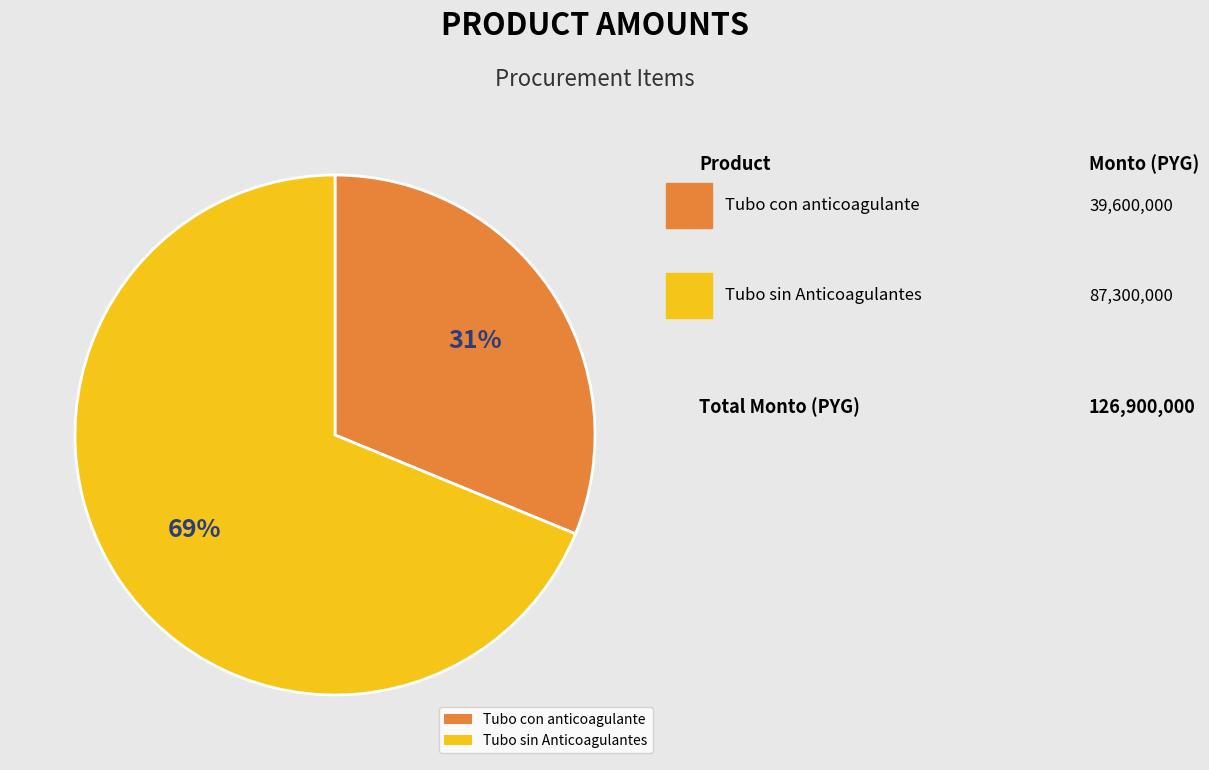

Between Tubo sin Anticoagulantes and Tubo con anticoagulante, which is larger?

Tubo sin Anticoagulantes